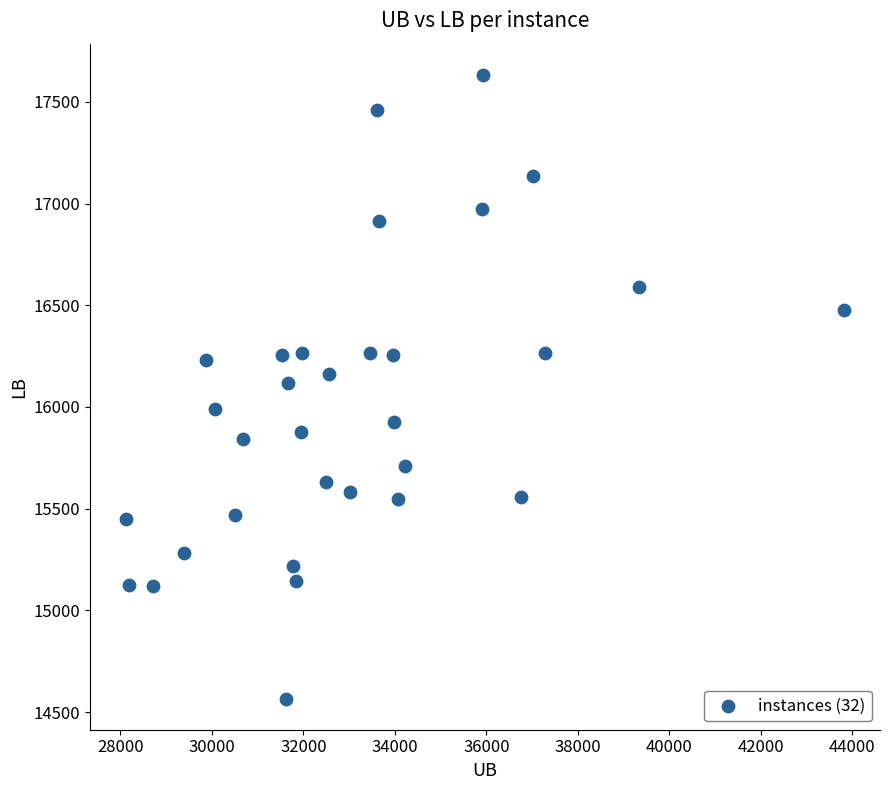

What is the range of X values (max minus min)?

15697.1